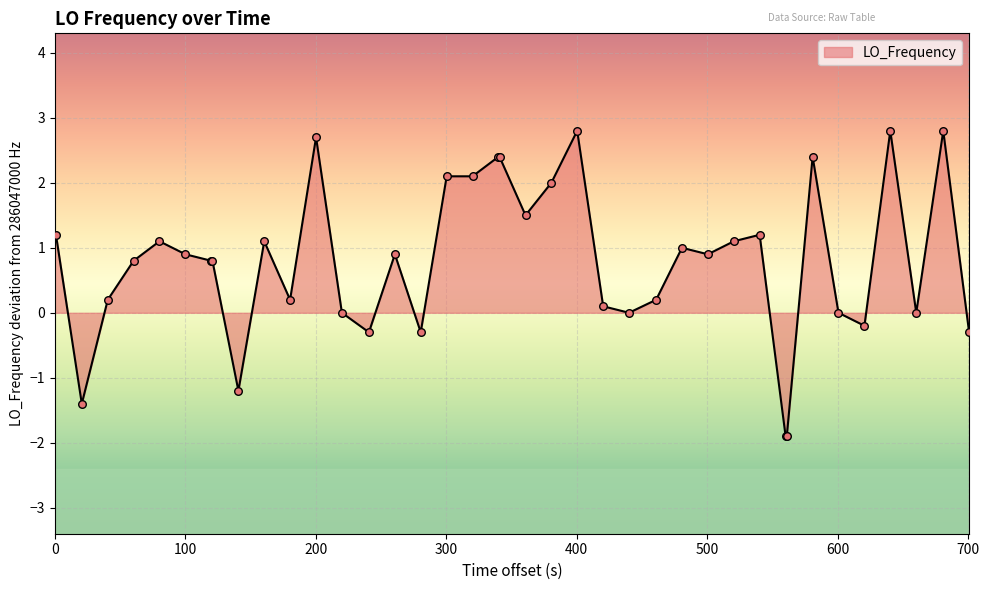

What is the greatest value displayed?

2.8